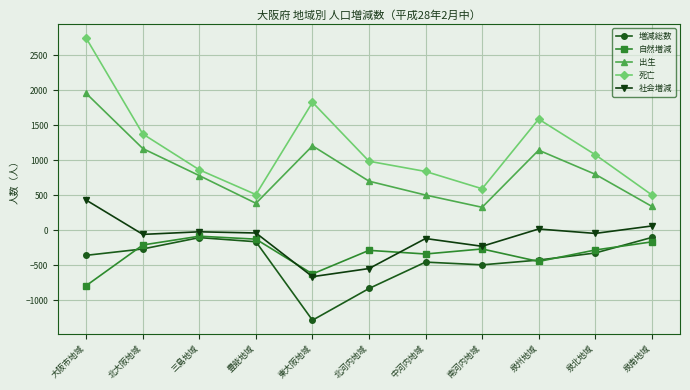

The 死亡 series shows 512 at 豊能地域. True or false?

True